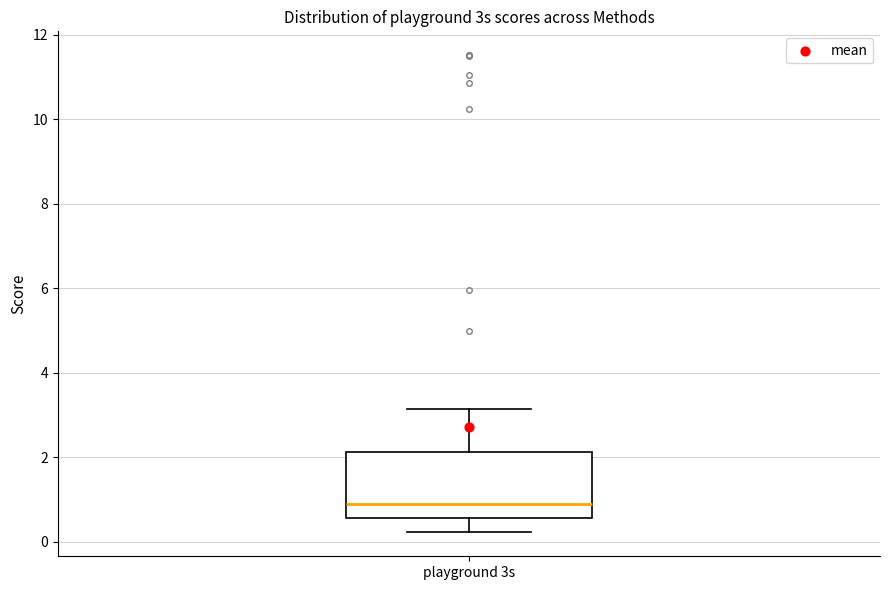

Where is the lower edge of the box for playground 3s on the y-axis? The values are not printed on the chart, so give them approximately, as read against the axis.

0.6